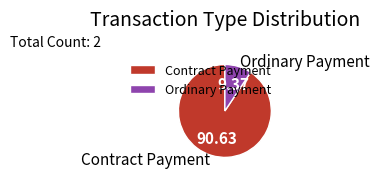

What is the ratio of the value at Contract Payment to the value at Ordinary Payment?

9.7